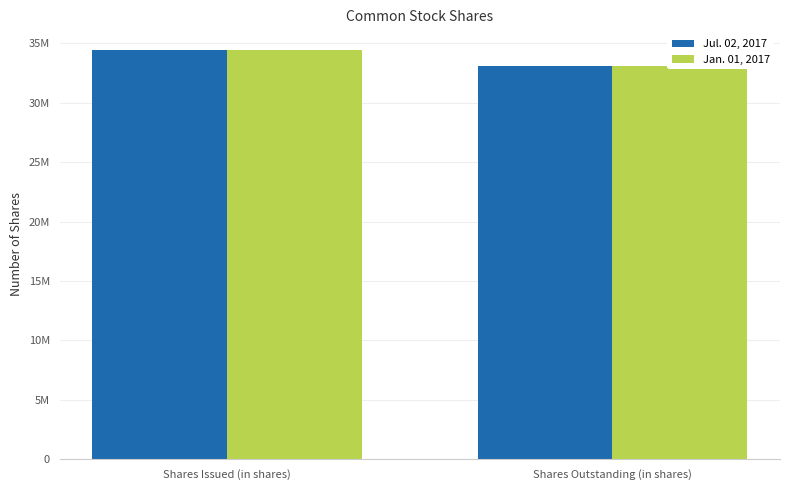

Reading left to right, what are all the values shown in this chart?

Jul. 02, 2017: 34449536	33076150
Jan. 01, 2017: 34449536	33076150